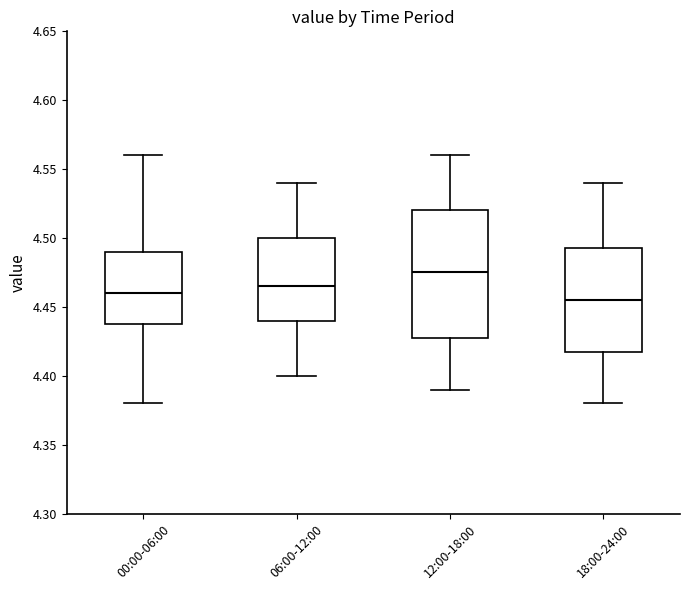

Which box has the highest median line?

12:00-18:00